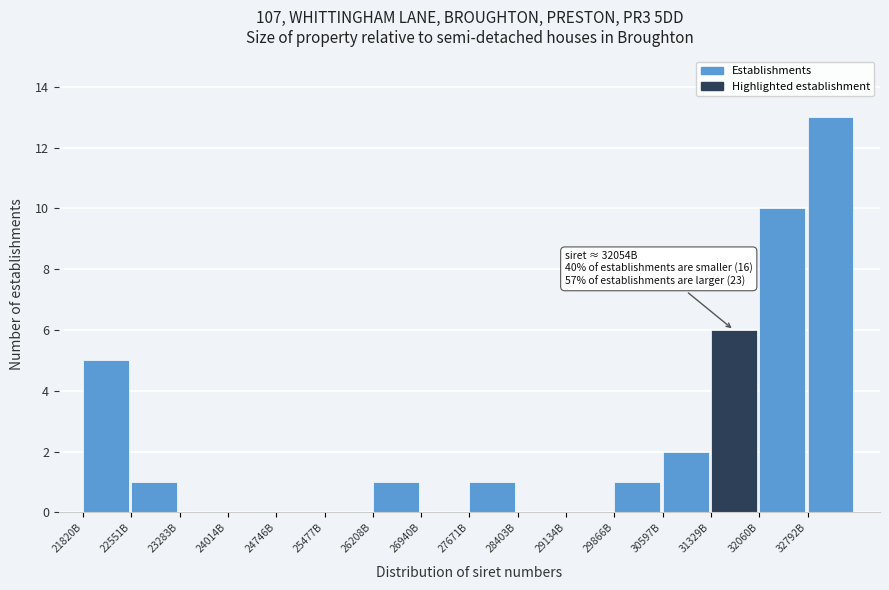

Reading right to left, what are all the values shown in this chart?

32792B=13	32060B=10	31329B=6	30597B=2	29866B=1	29134B=0	28403B=0	27671B=1	26940B=0	26208B=1	25477B=0	24746B=0	24014B=0	23283B=0	22551B=1	21820B=5